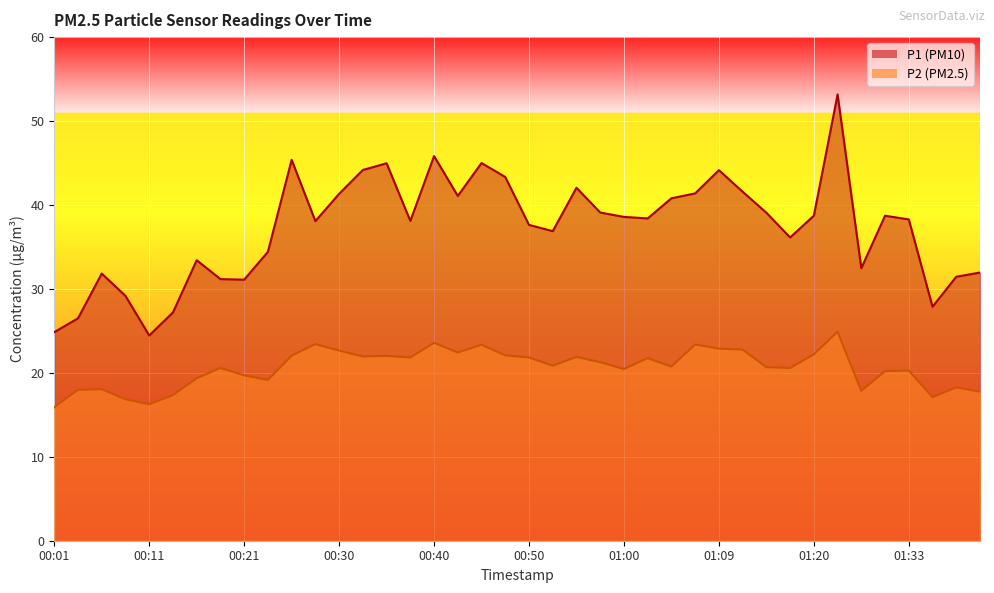

What is the difference between the P2 values at 01:02 and 00:33?

0.2